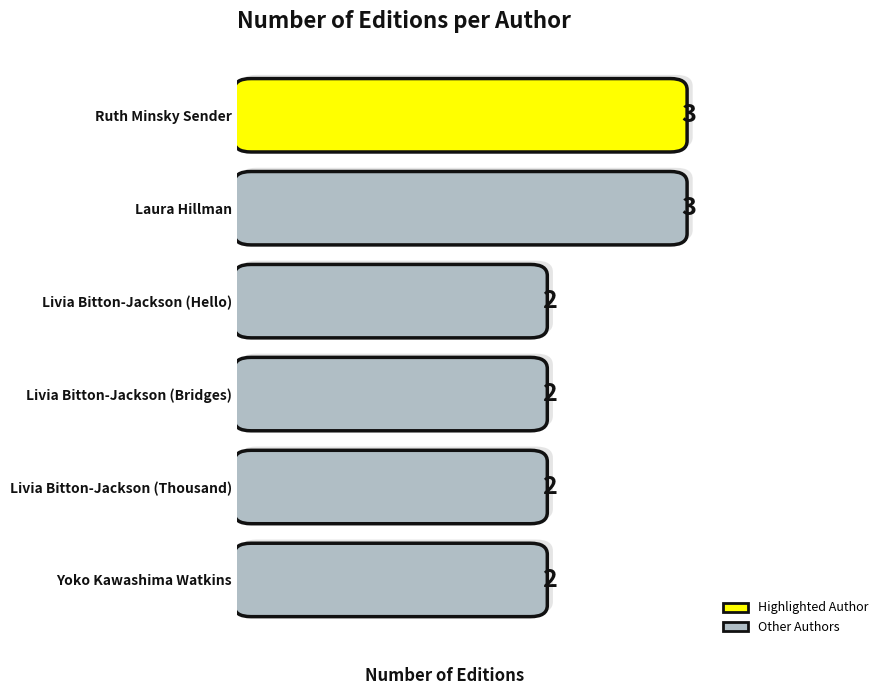

Reading left to right, transcribe all the data shown in this chart.

3	3	2	2	2	2